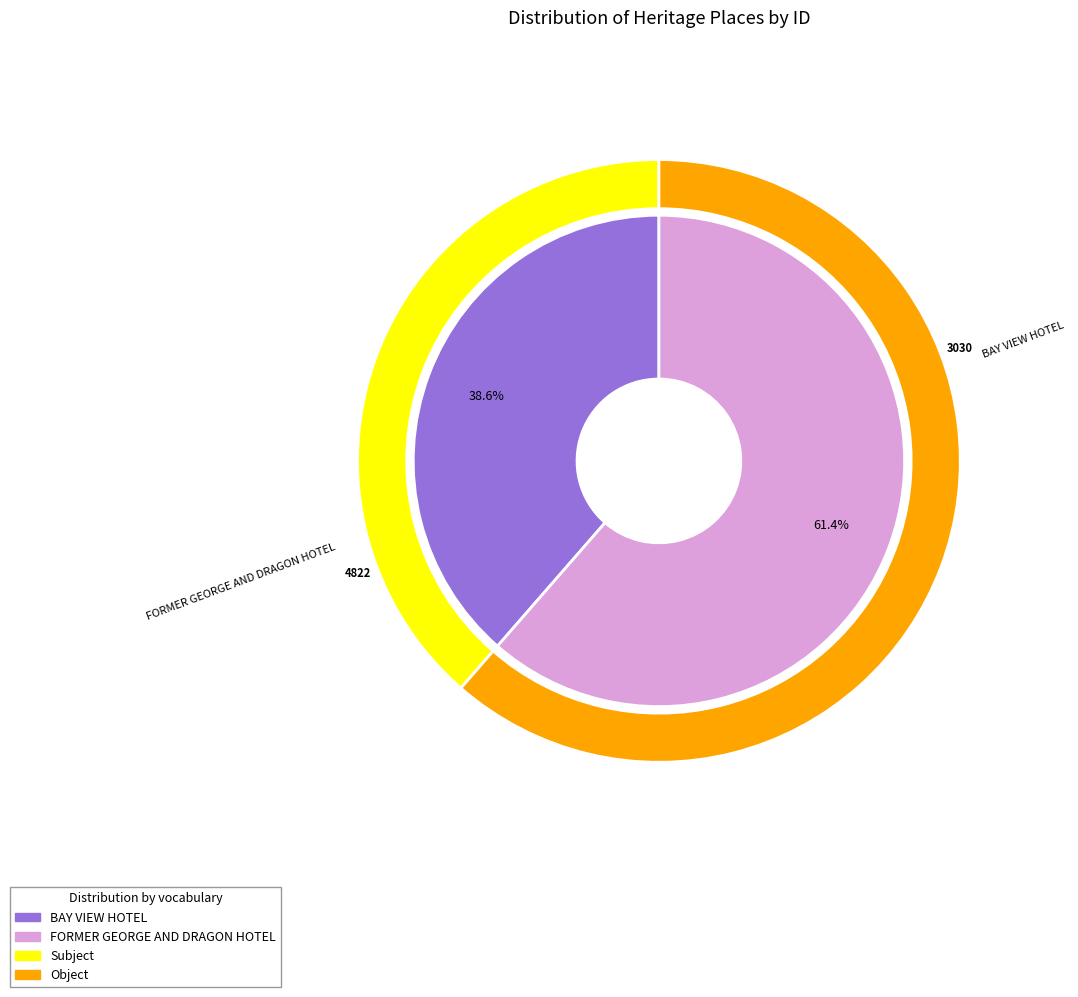

How many slices are in this pie chart?

2